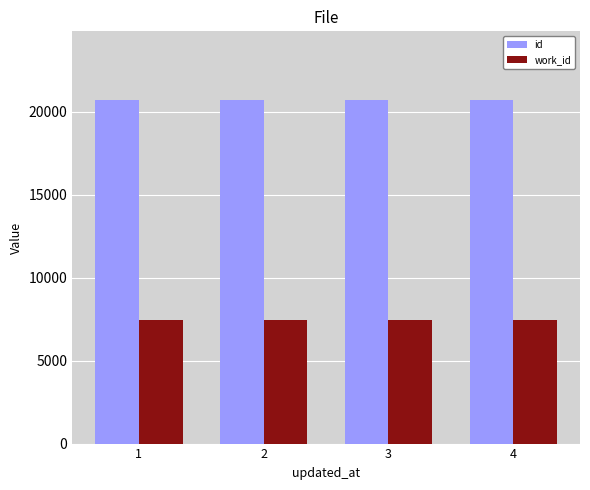

What is the difference between the highest and lowest values at 4?

13267